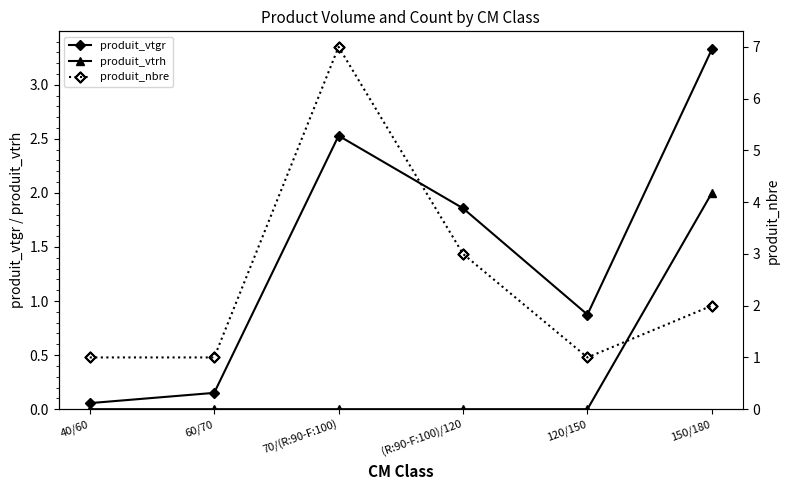

What are all the series names shown in the legend?

produit_vtgr, produit_vtrh, produit_nbre